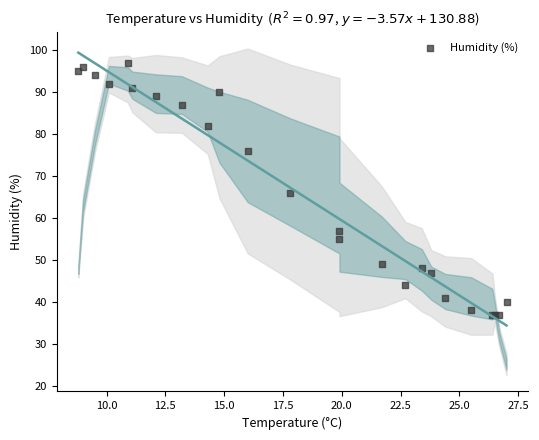

What Y value in the scatter plot is closest to 67?

66